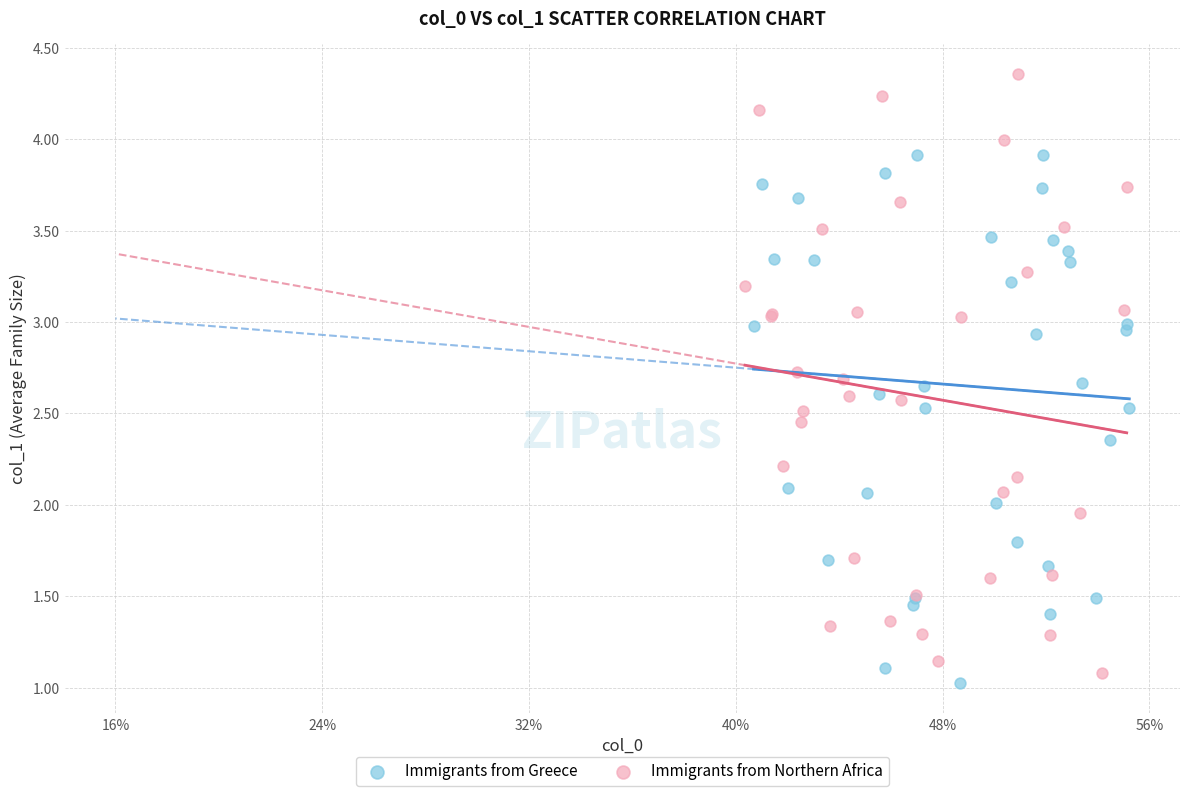

Which series has the largest Y range (max minus min)?

Immigrants from Northern Africa